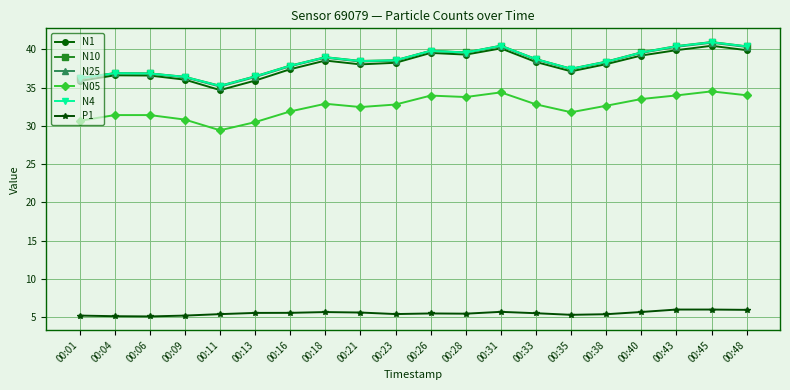

Does the chart display data point markers on the line(s)?

Yes